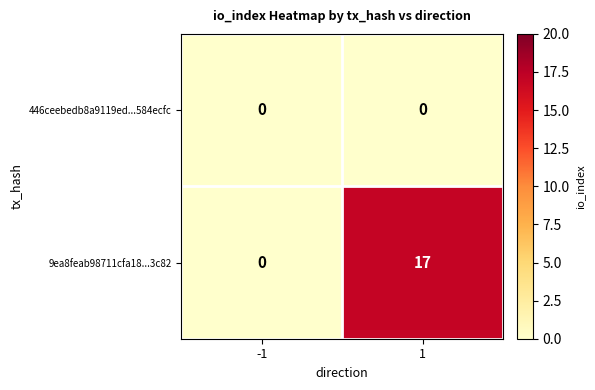

What is the highest value of the 9ea8feab98711cfa18...3c82 series?

17